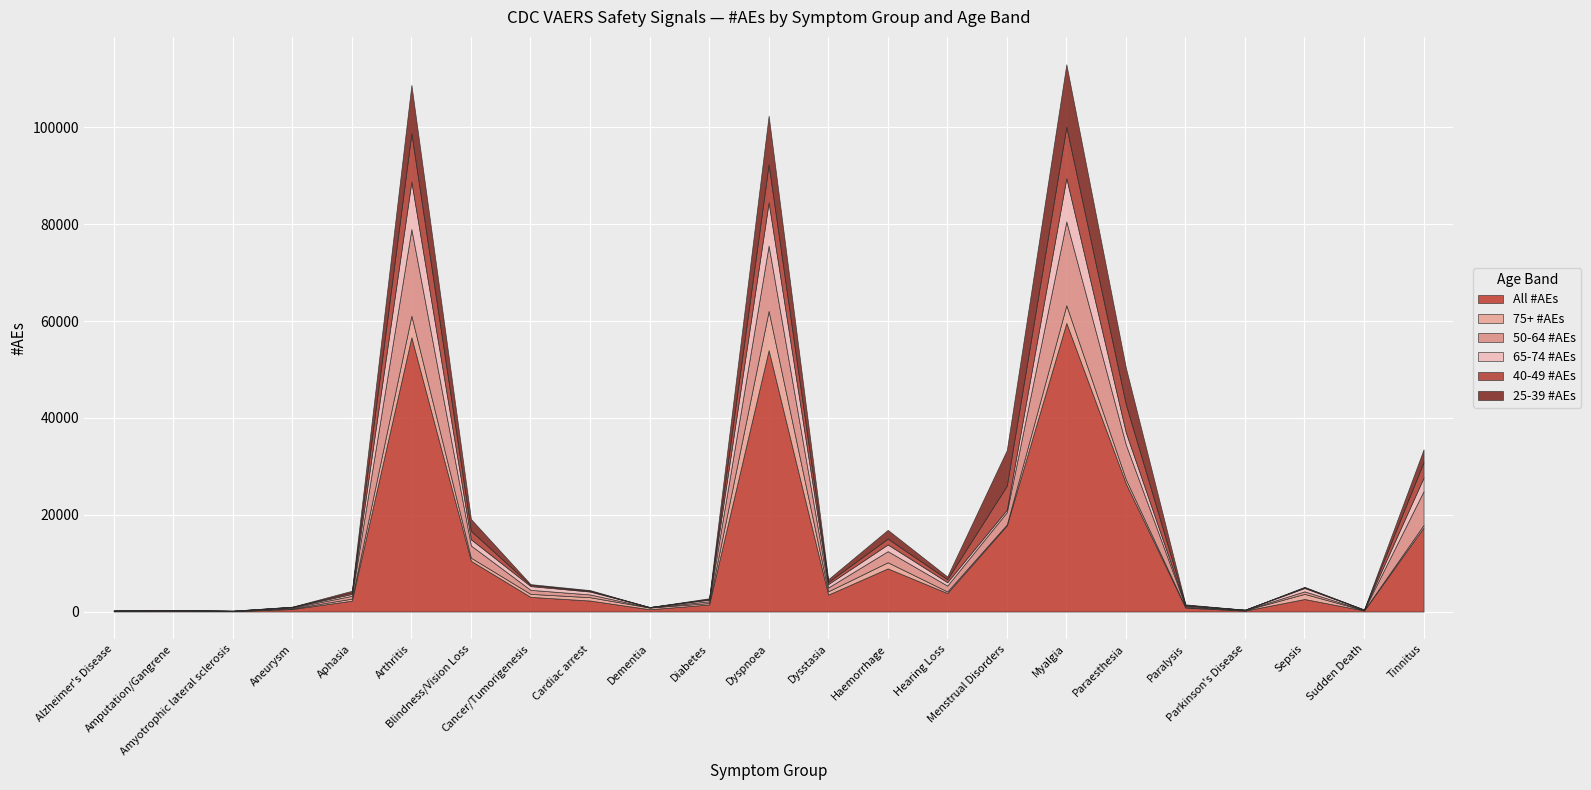

How many lines are shown in the chart?

6